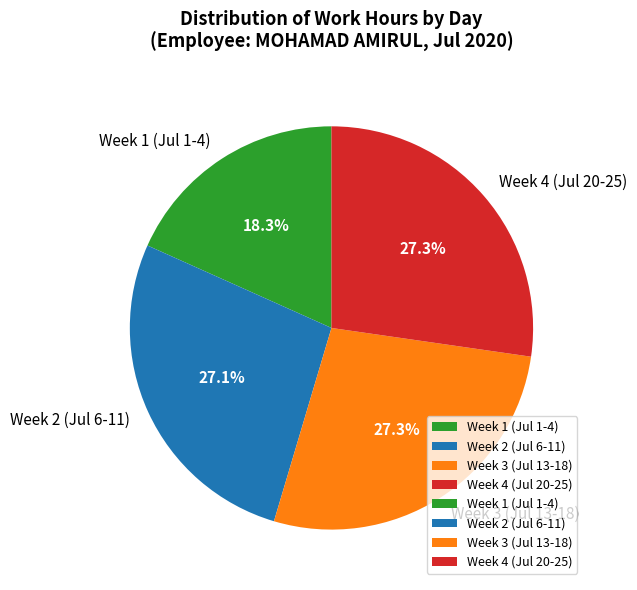

How many slices are in this pie chart?

4